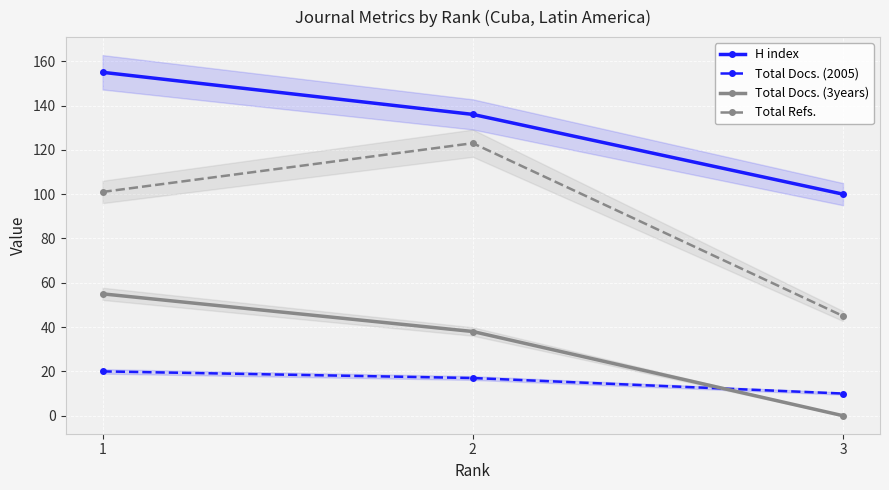

Which series has the largest range (max minus min)?

Total Refs.